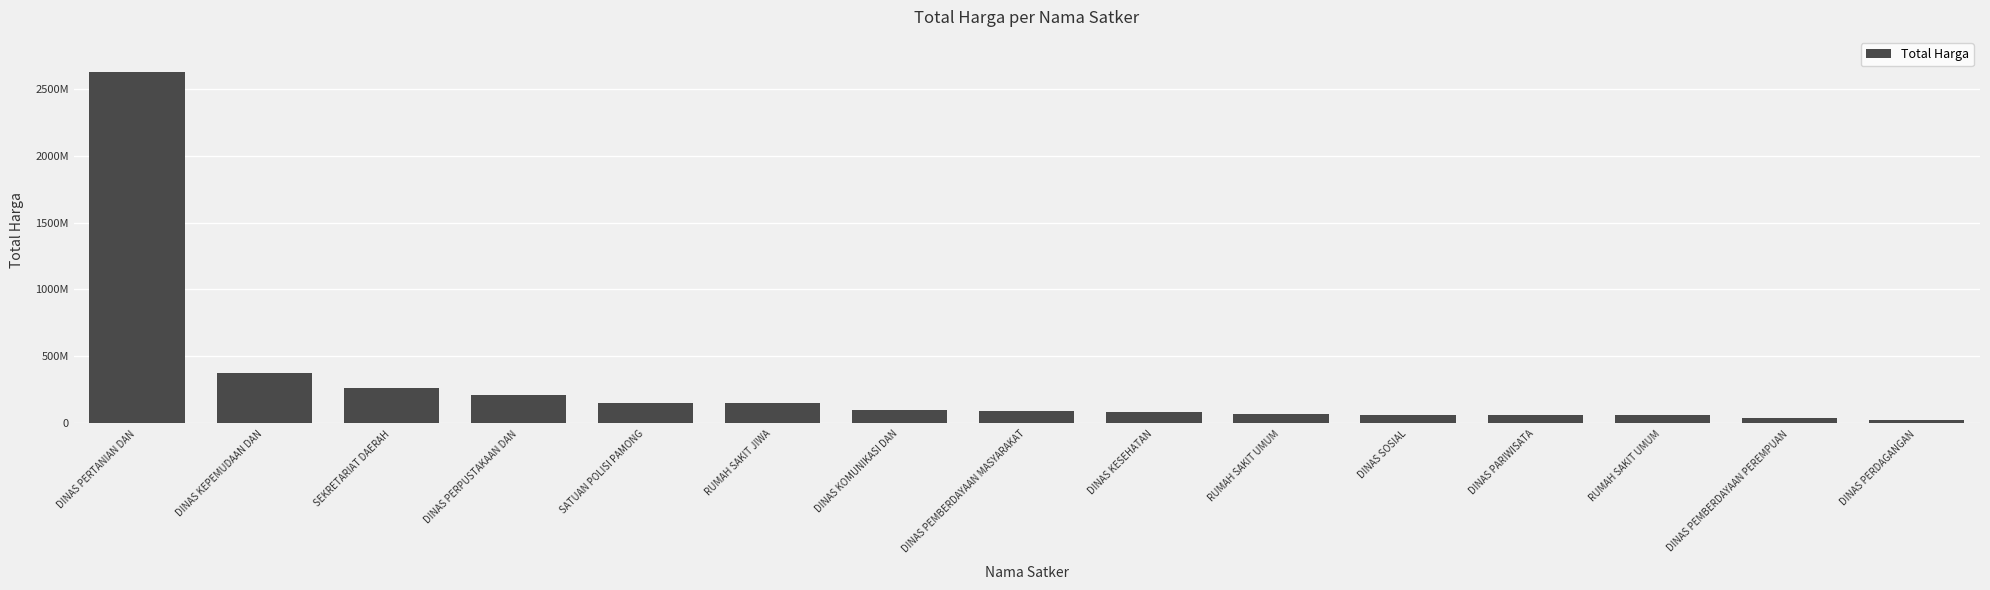

What is the greatest value displayed?

2626421930